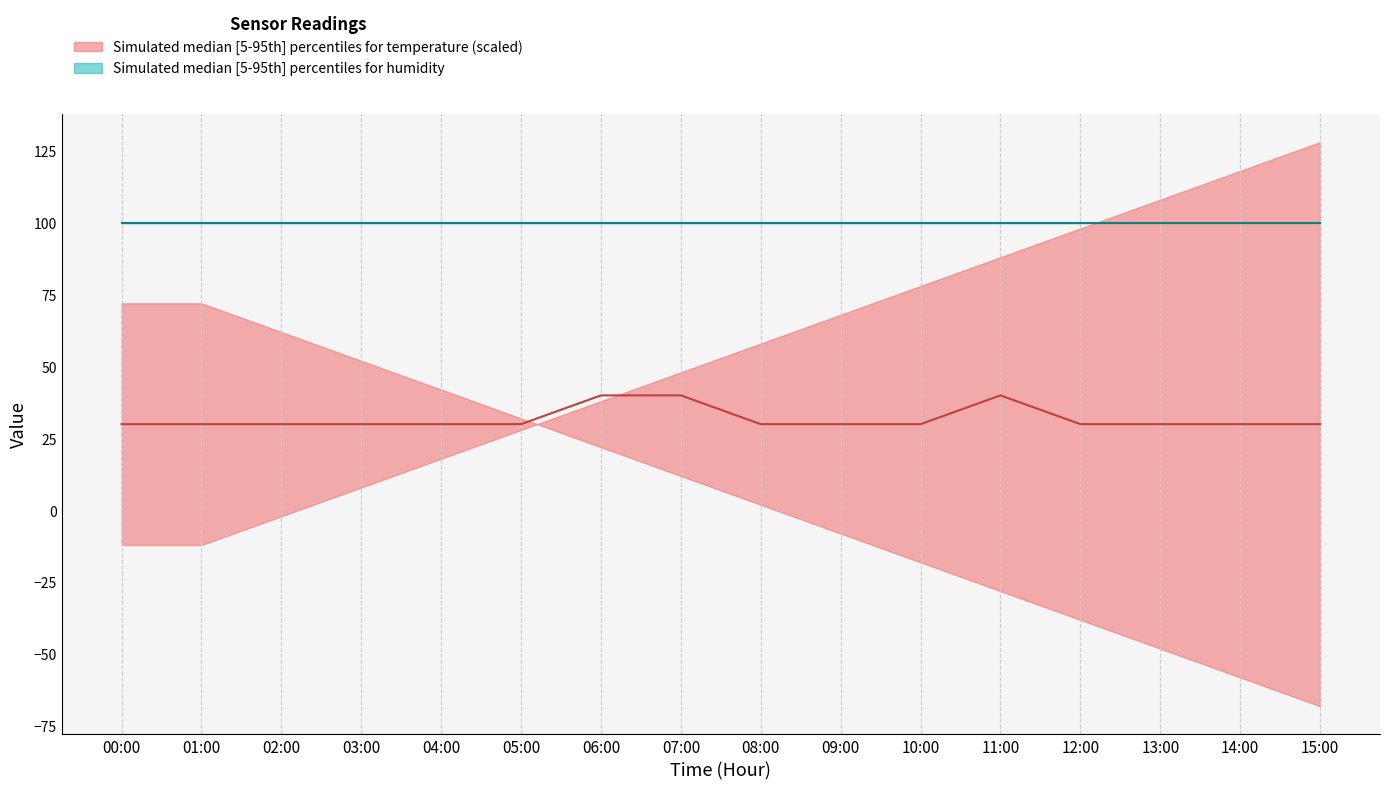

The humidity_lower series shows 99.9 at 13:00. True or false?

True